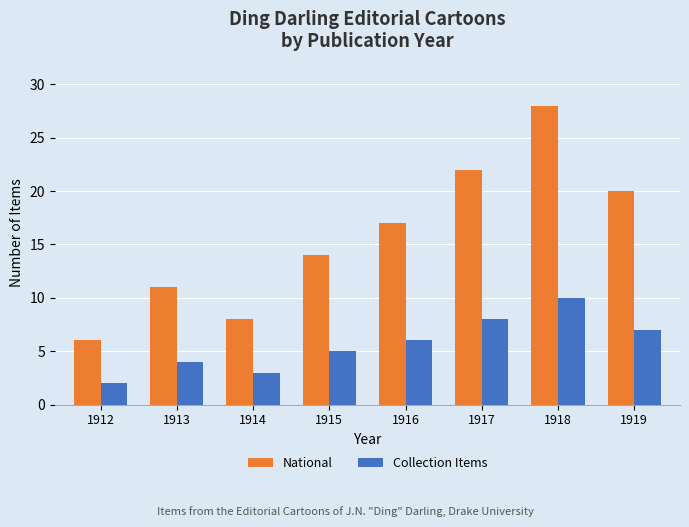

How many Collection Items values are between 4 and 8?

5